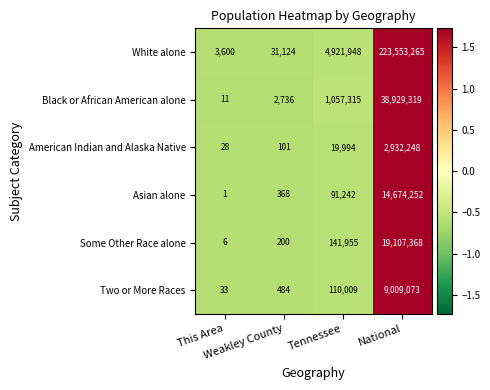

What is the average value of the White alone series?

57127484